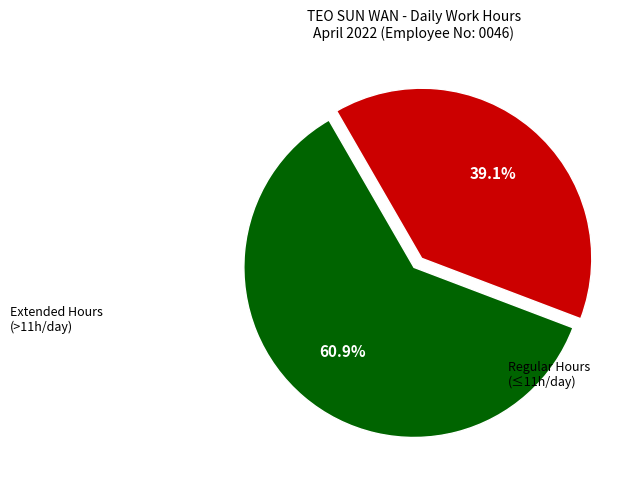

To the nearest percent, what is the average slice percentage?

50%